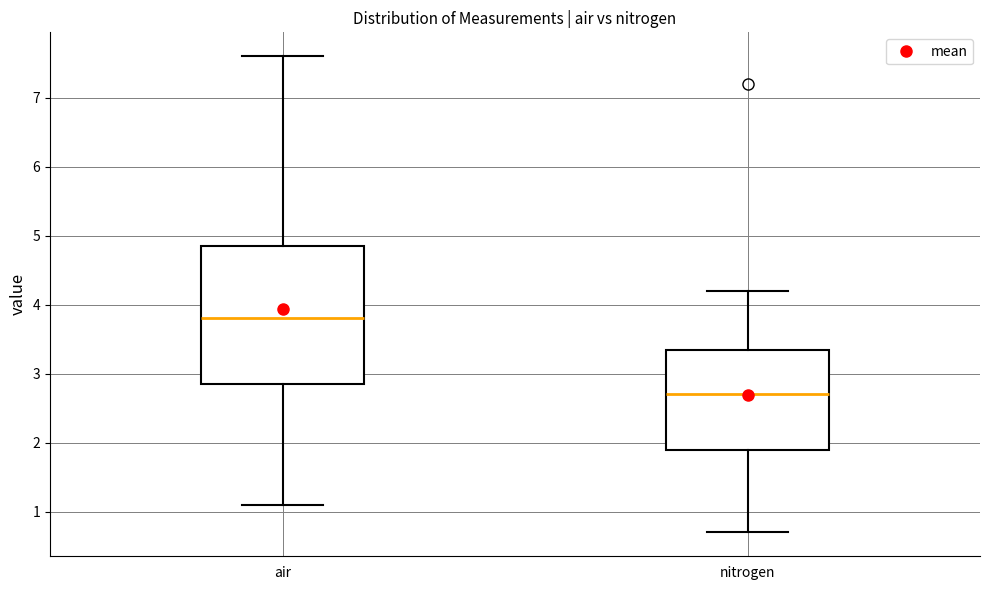

Reading left to right, read every box against the y-axis: the position of its median line, the range the box covers, and the ends of its whiskers. The values are not printed on the chart, so give them approximately, as read against the axis.

air: median 3.8, box 2.9 to 4.9, whiskers 1.1 to 7.6
nitrogen: median 2.7, box 1.9 to 3.4, whiskers 0.7 to 4.2